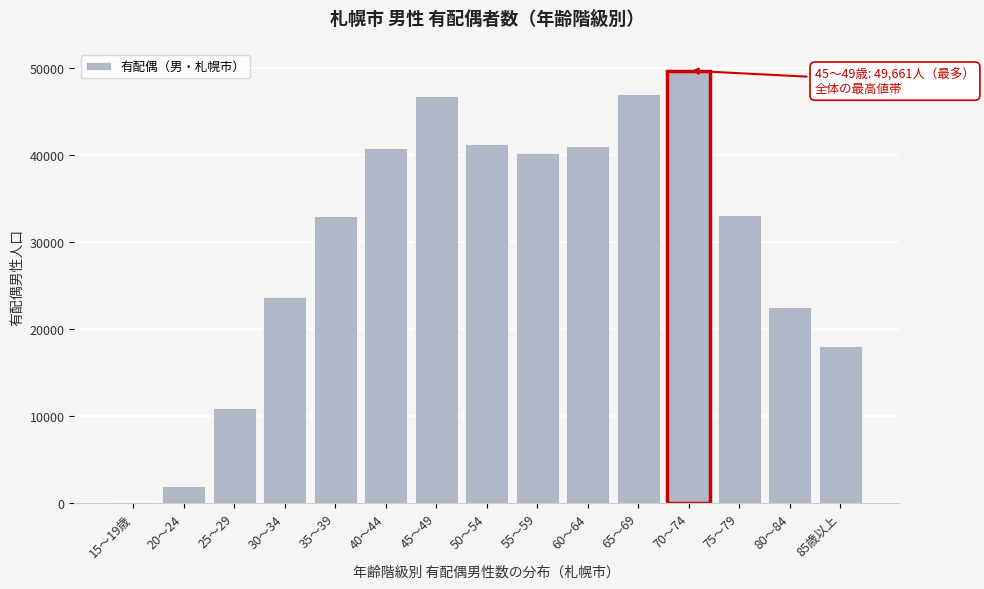

At which label is the value closest to 24885?

30～34